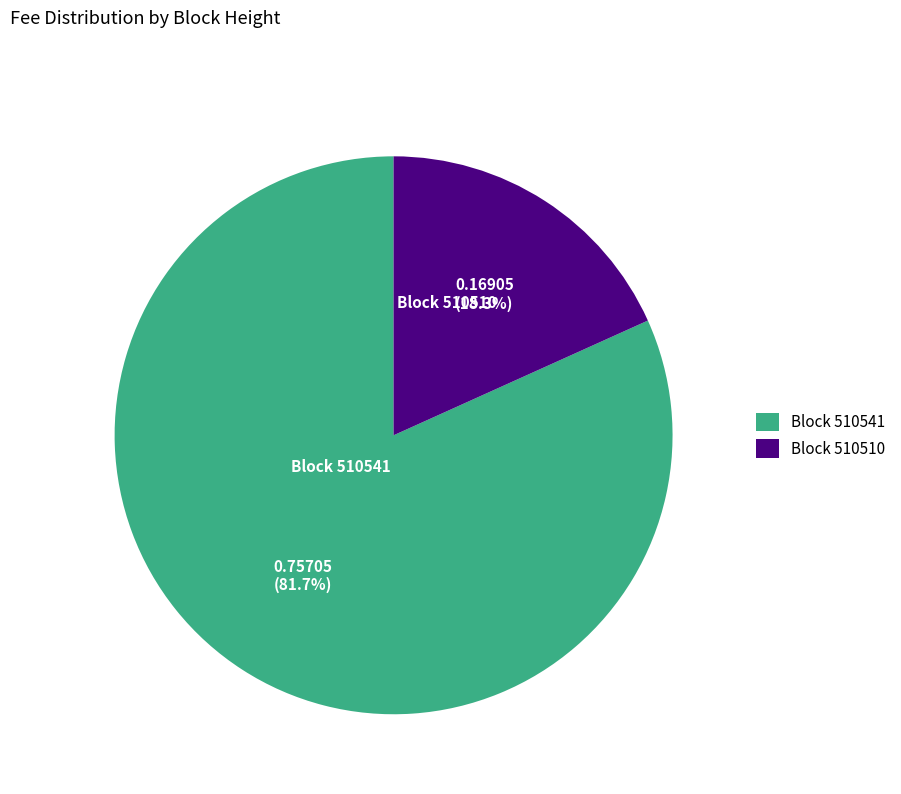

Which slice represents more than half of the pie?

Block 510541